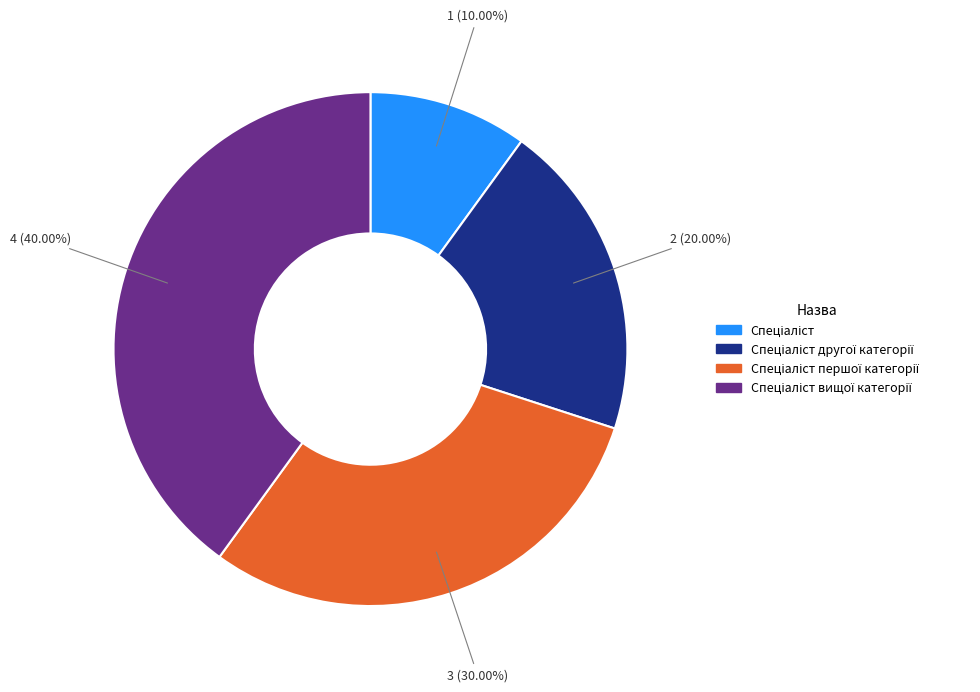

Is there a majority slice in this chart?

No